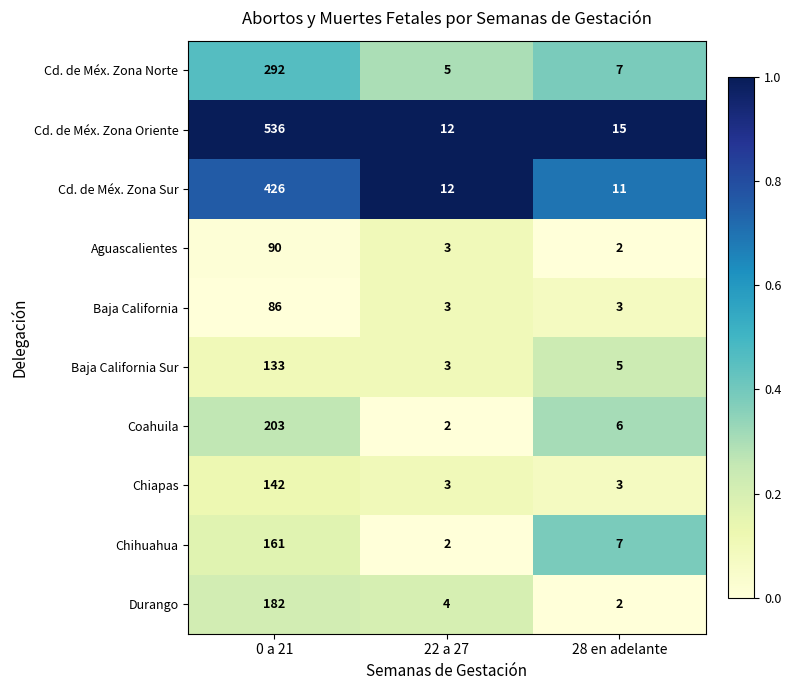

Count the number of categories in the chart.

3